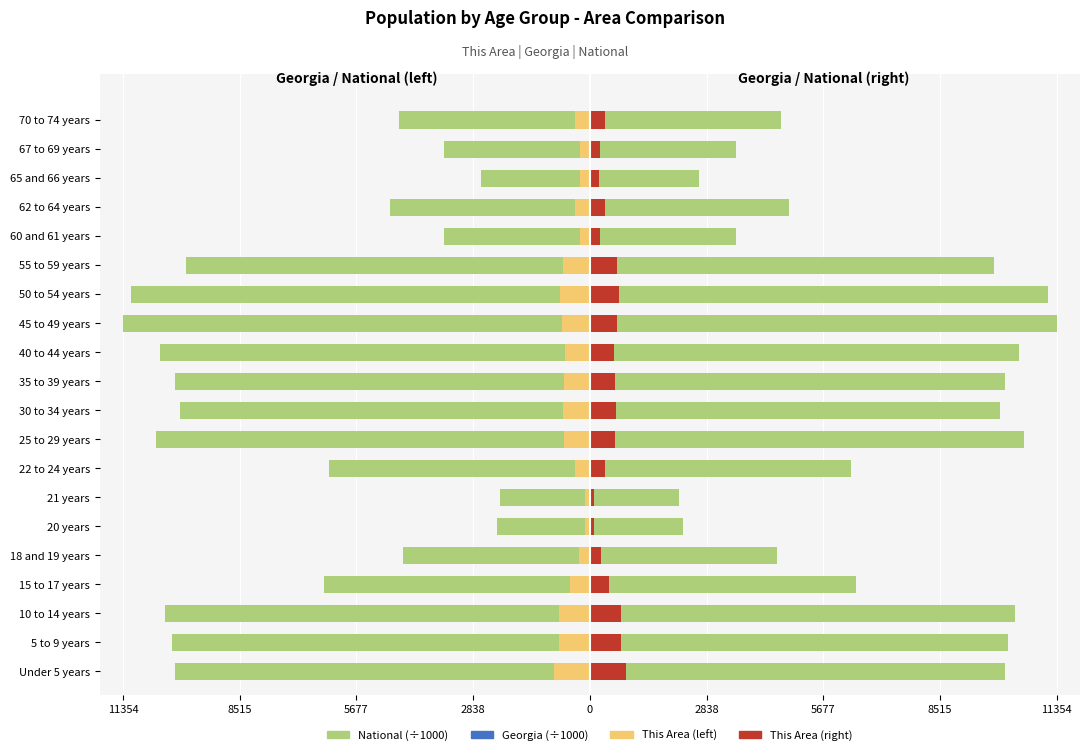

What is the difference between the maximum and minimum values in the This Area (right) series?

760.0